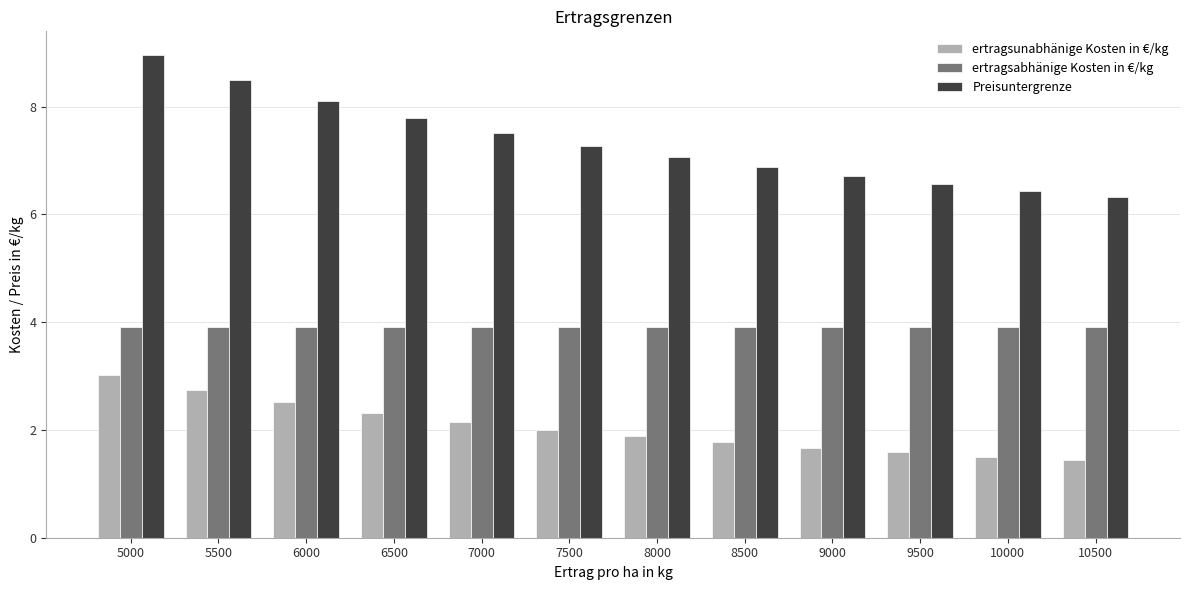

At which category does the chart reach its peak across all series?

5000